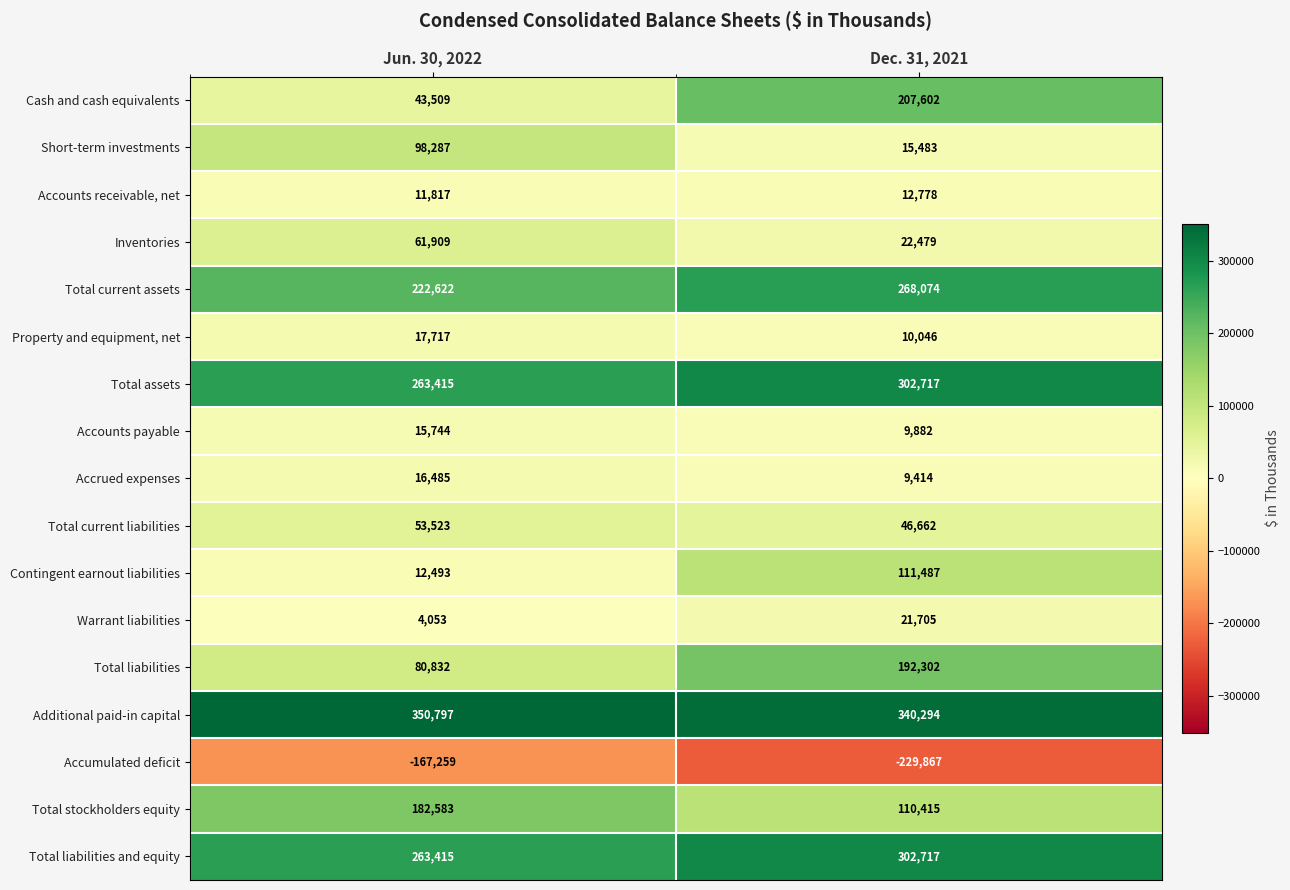

Is the value of Total current liabilities at Jun. 30, 2022 greater than the value of Accounts payable at Jun. 30, 2022?

Yes